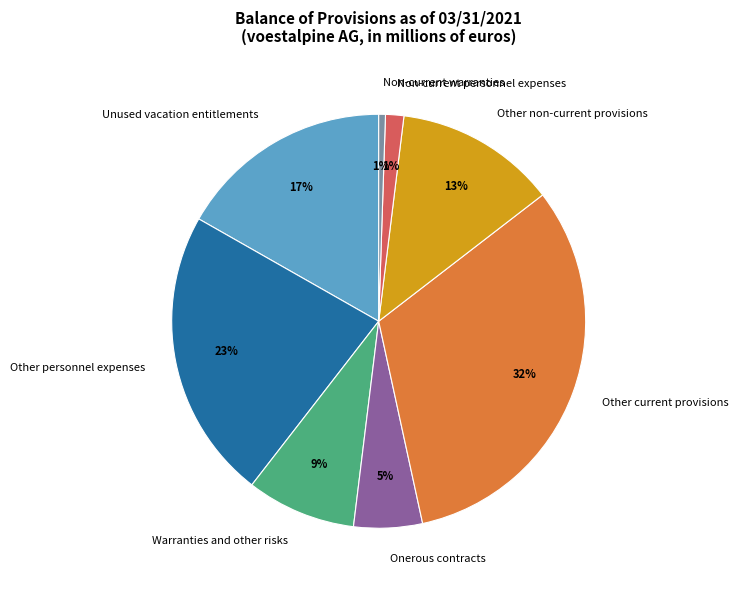

Between Unused vacation entitlements and Non-current personnel expenses, which is larger?

Unused vacation entitlements